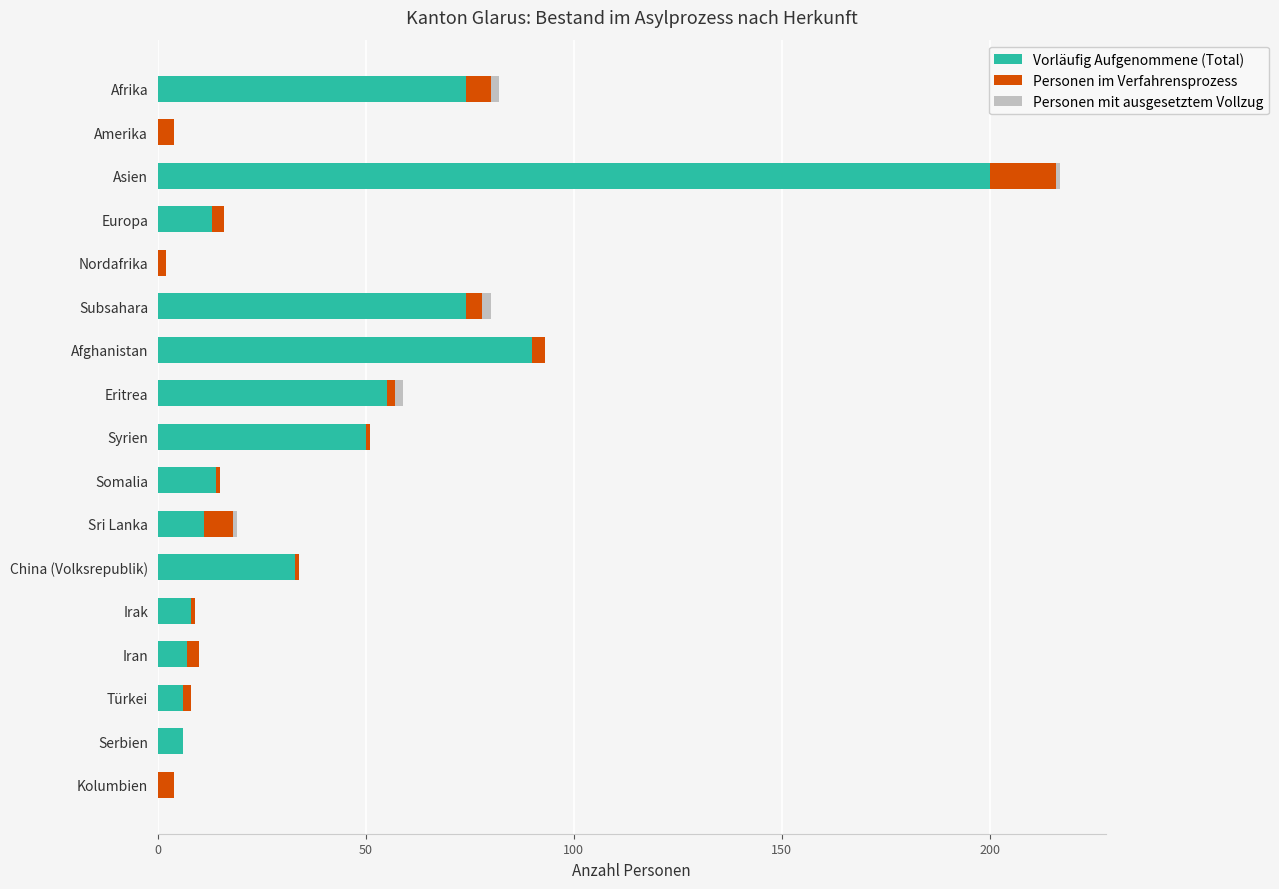

True or false: Vorläufig Aufgenommene (Total) has a value of 33 at China (Volksrepublik).

True